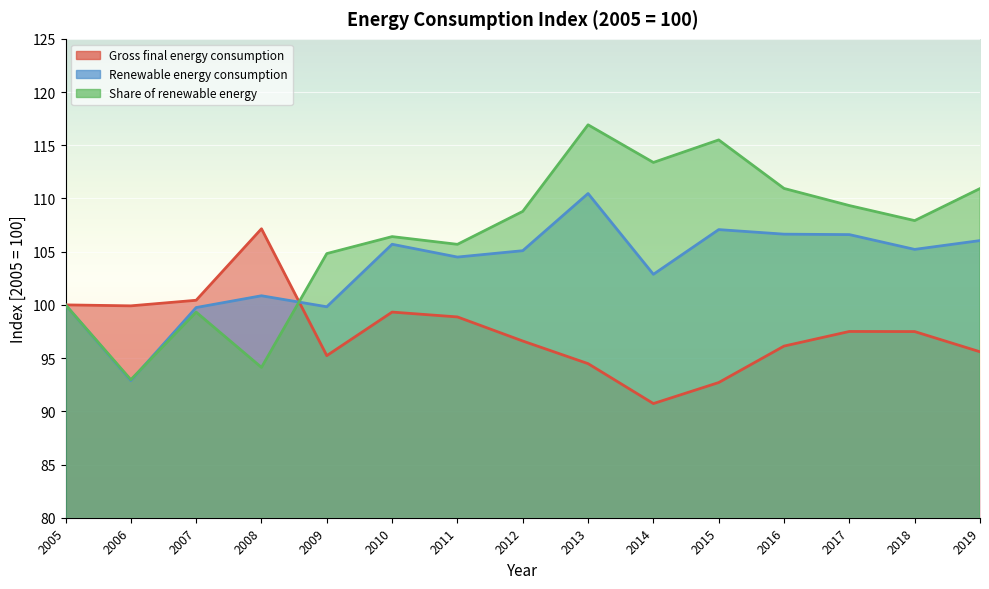

Reading left to right, list all the values displayed in this chart.

Gross final energy consumption[index [2005 = 100]]: 100.0	99.9	100.4	107.2	95.2	99.3	98.9	96.6	94.5	90.7	92.7	96.1	97.5	97.5	95.6
Consumption of energy from renewable sources[index [2005 = 100]]: 100.0	92.9	99.8	100.9	99.8	105.7	104.5	105.1	110.5	102.9	107.1	106.6	106.6	105.2	106.0
Share of renewable energy sources in total energy consumption[index [2005 = 100]]: 100.0	93.0	99.3	94.1	104.8	106.4	105.7	108.8	116.9	113.4	115.5	110.9	109.3	107.9	110.9